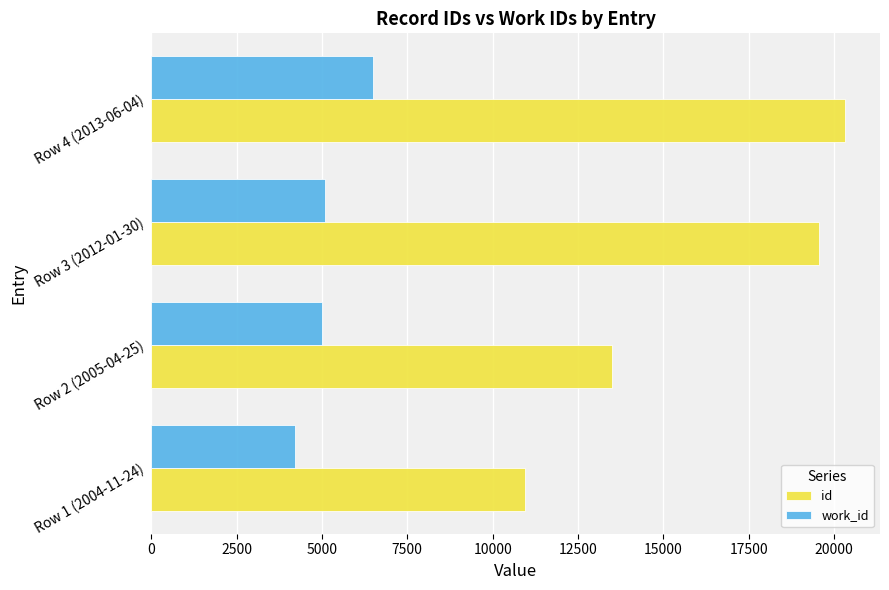

Is the value of work_id at Row 1 (2004-11-24) greater than the value of id at Row 4 (2013-06-04)?

No